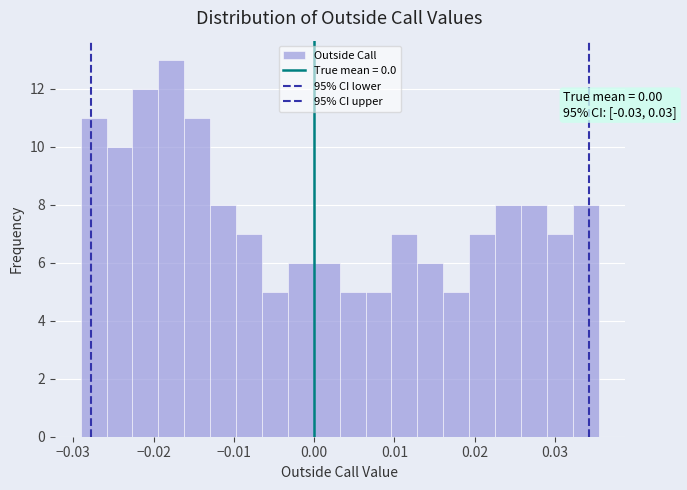

Read against the x-axis, roughly where is the centre of the tallest bar?

-0.018